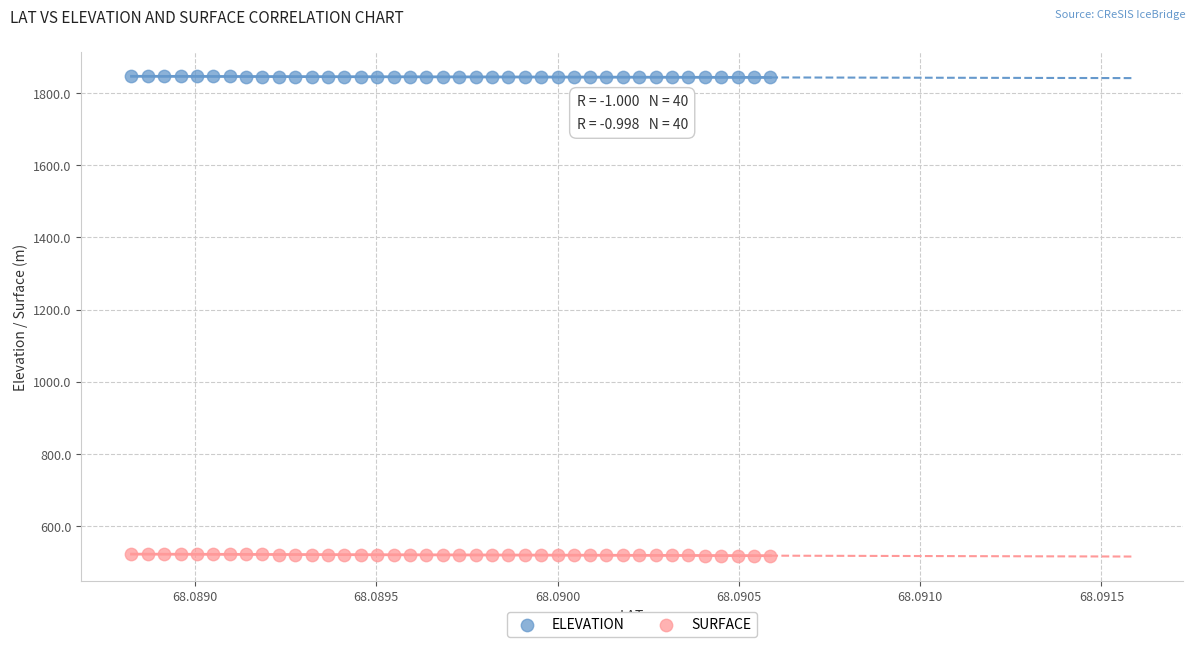

Which series contains the lowest Y value?

SURFACE